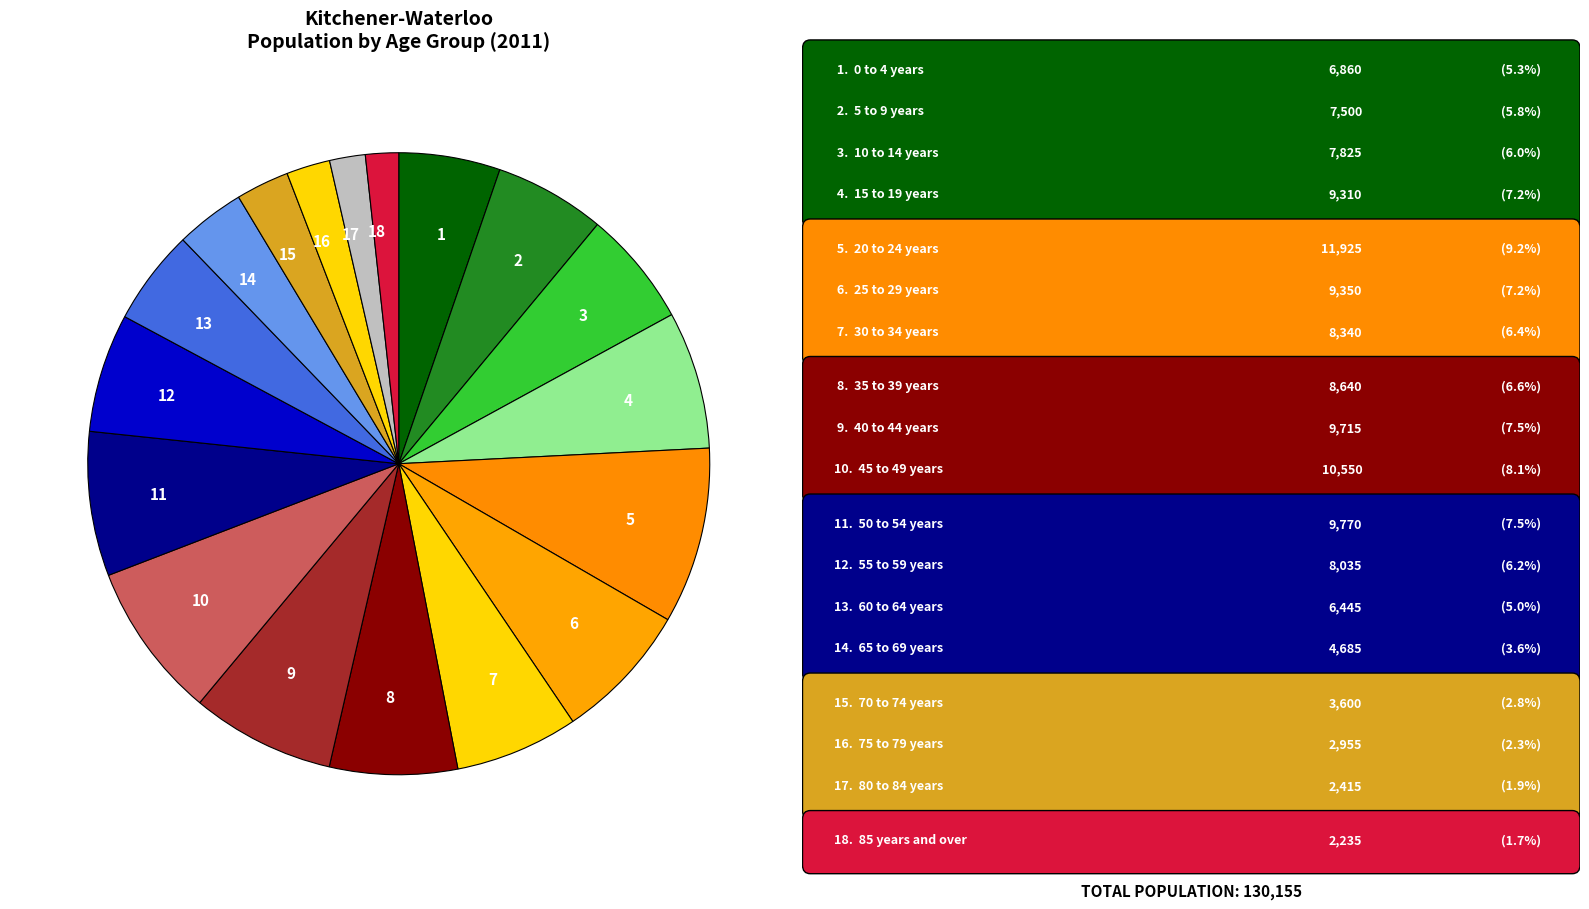

Do 7 and 10 together represent more than half of the pie?

No